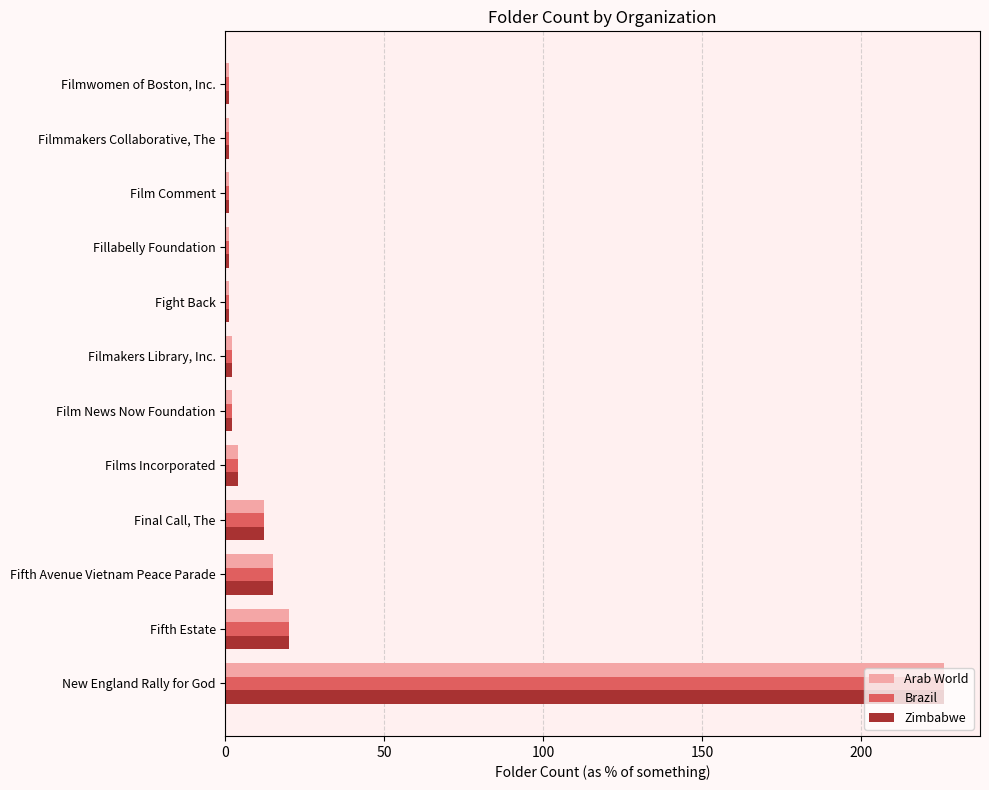

What is the highest value of the Brazil series?

226